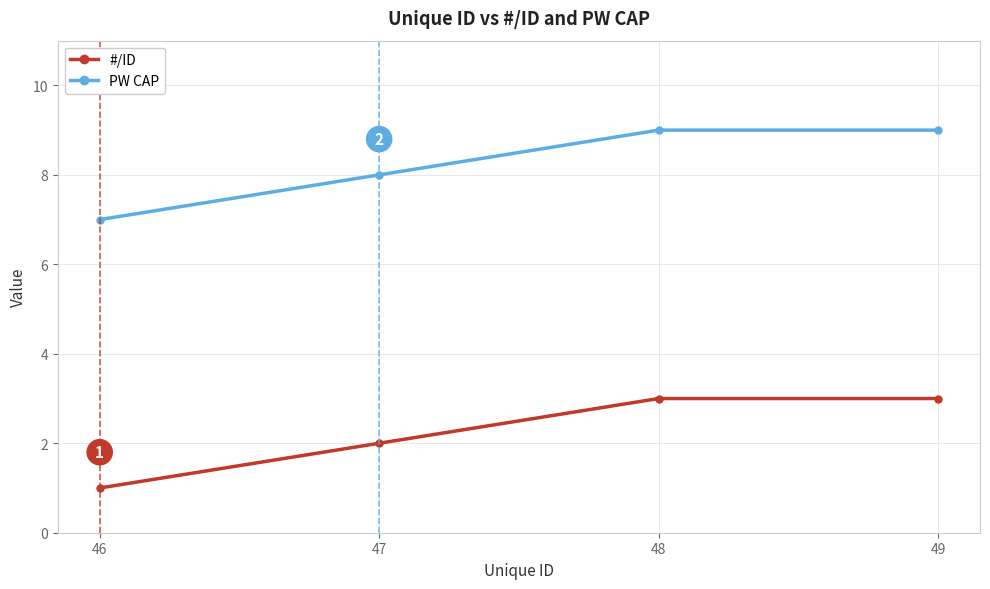

How many distinct data groups are displayed?

2